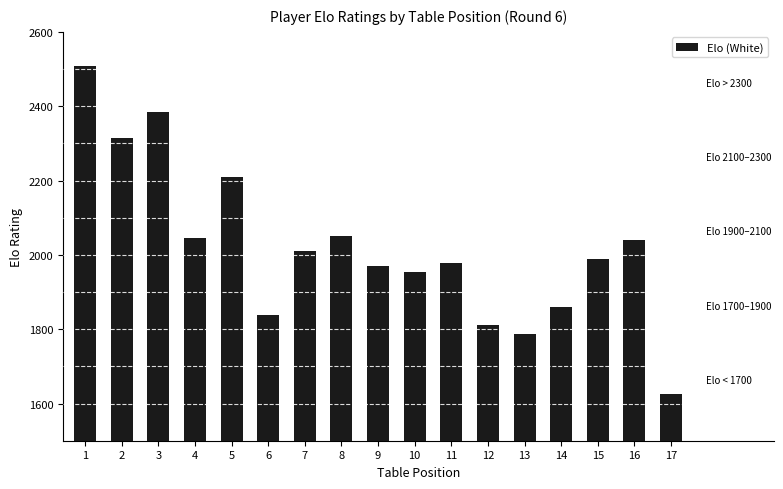

What is the ratio of the value at 2 to the value at 8?

1.1